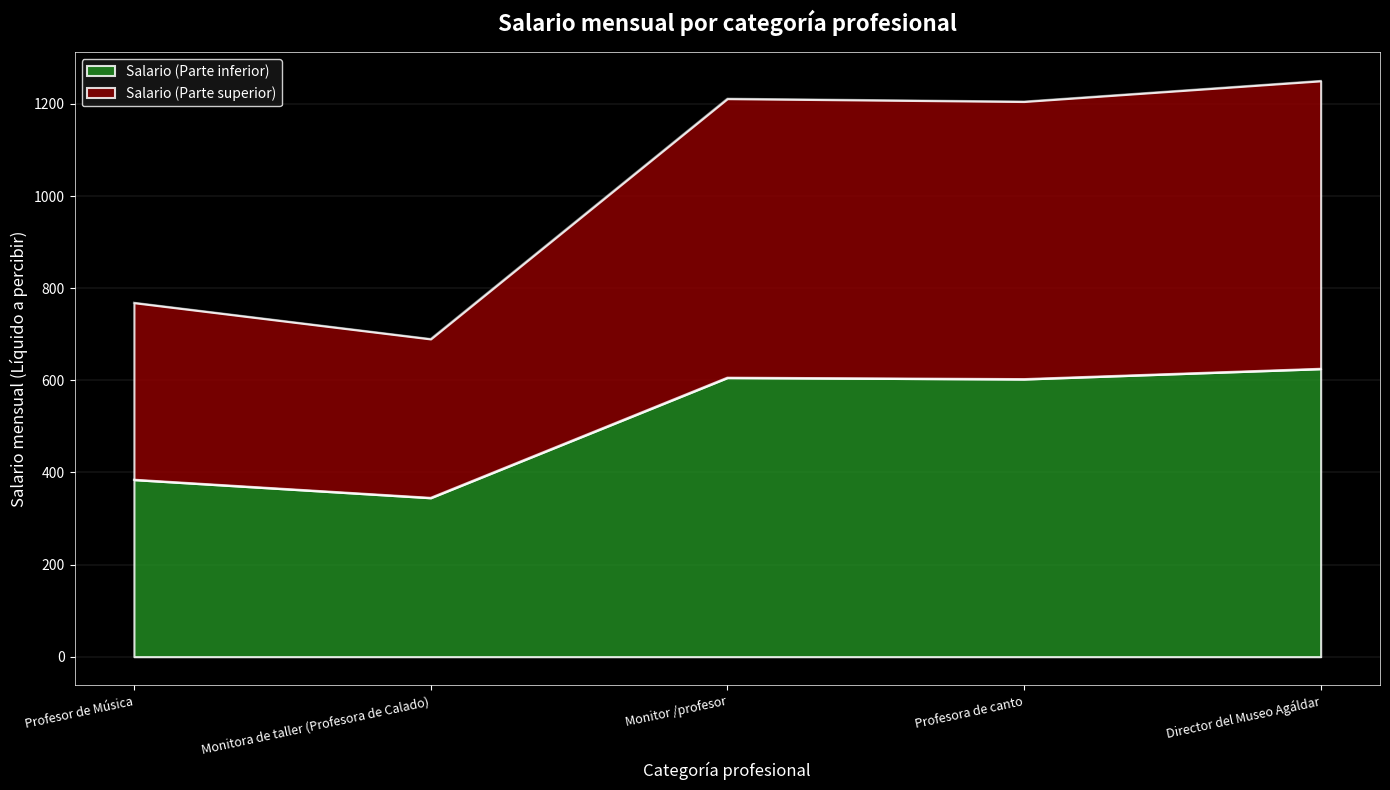

What is the label of the 3rd point from the right?

Monitor /profesor